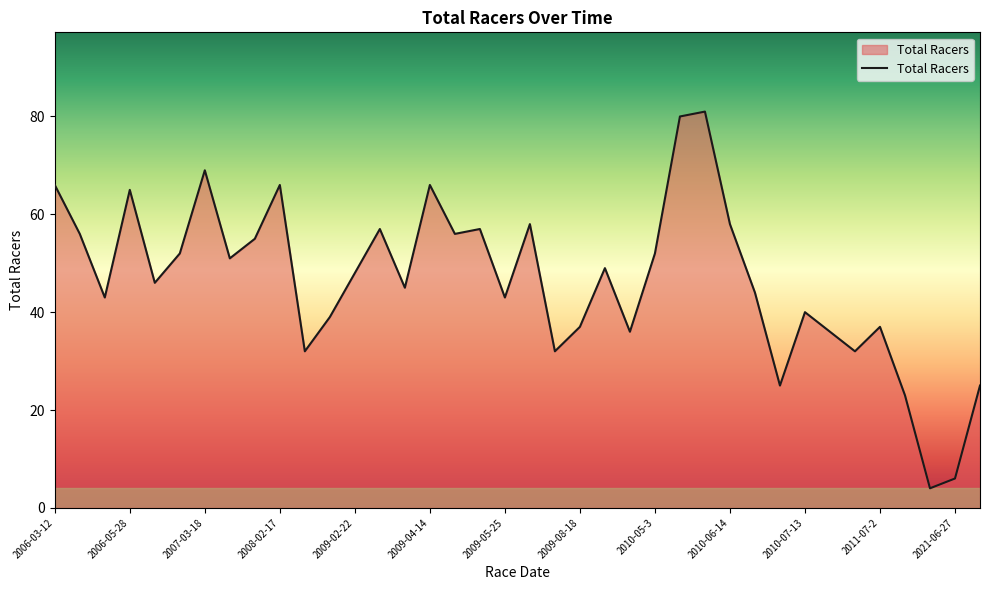

What is the difference between the maximum and minimum values?

77